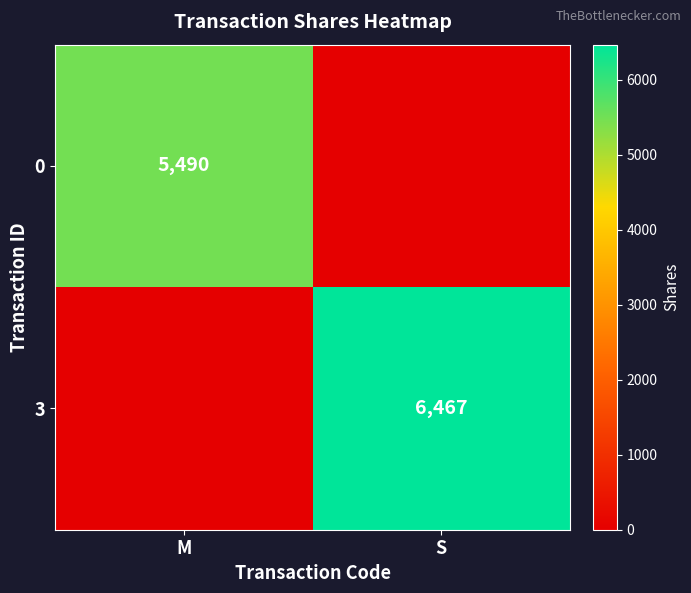

Is it true that 0 equals 3387 at M?

False